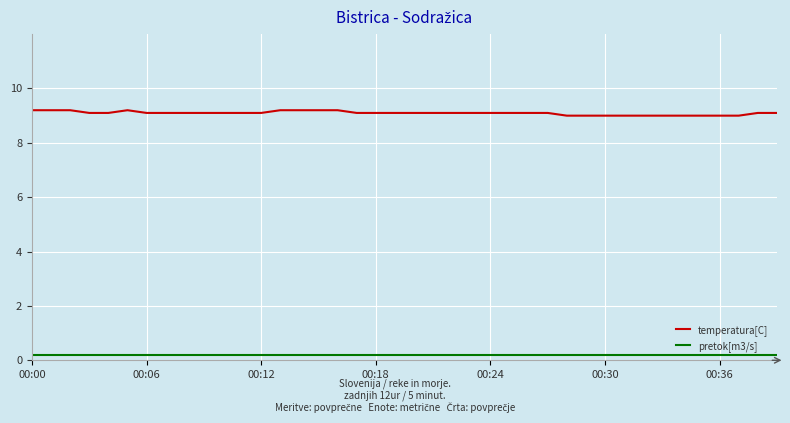

How many lines are shown in the chart?

2